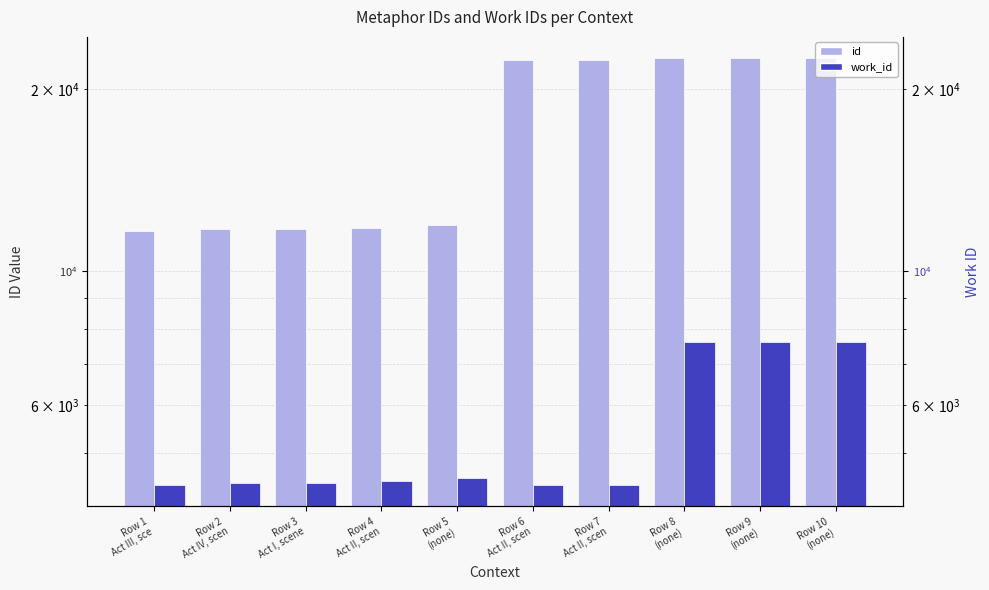

At Row 10
(none), list the series in order from smallest to largest.

work_id, id